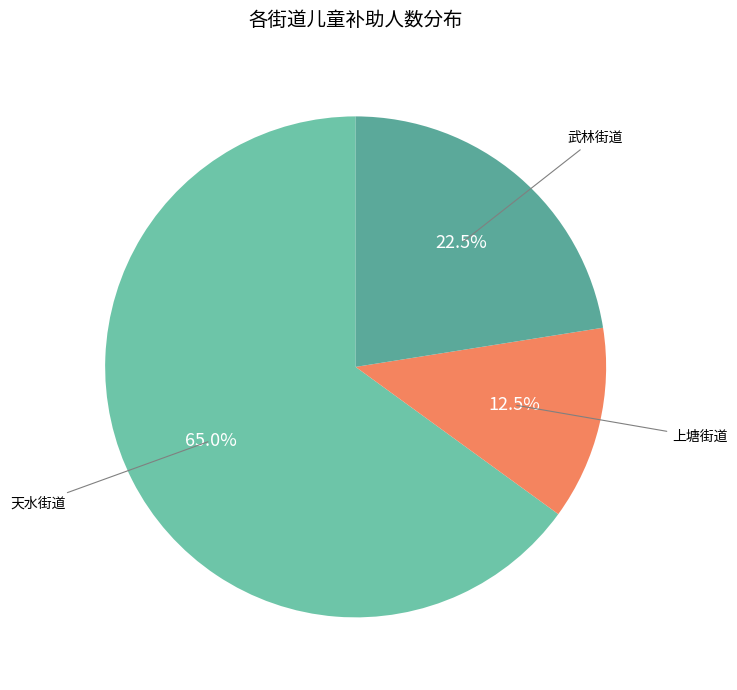

How many slices are in this pie chart?

3